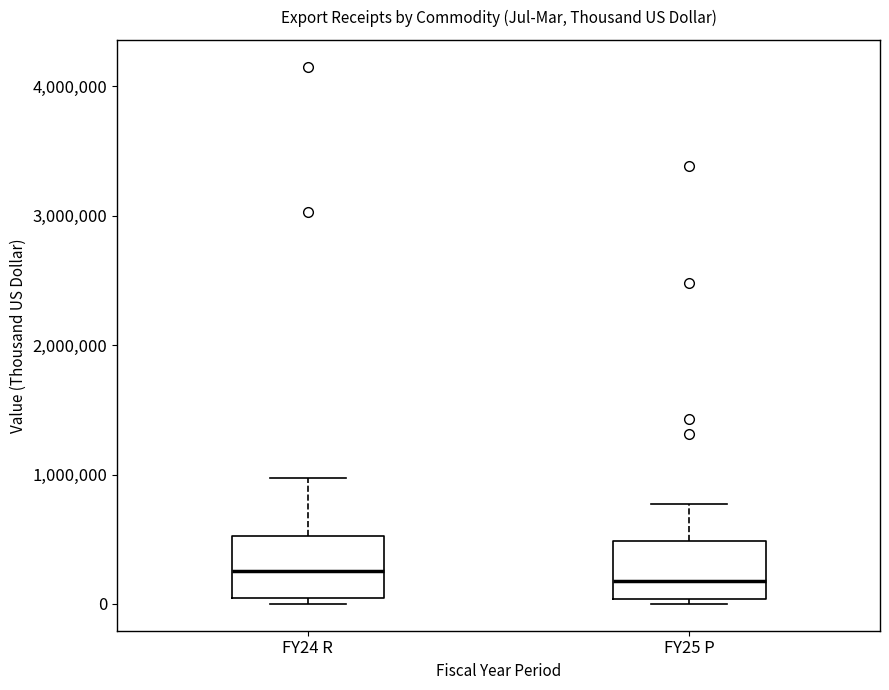

Where is the upper edge of the box for FY24 R on the y-axis? The values are not printed on the chart, so give them approximately, as read against the axis.

500000